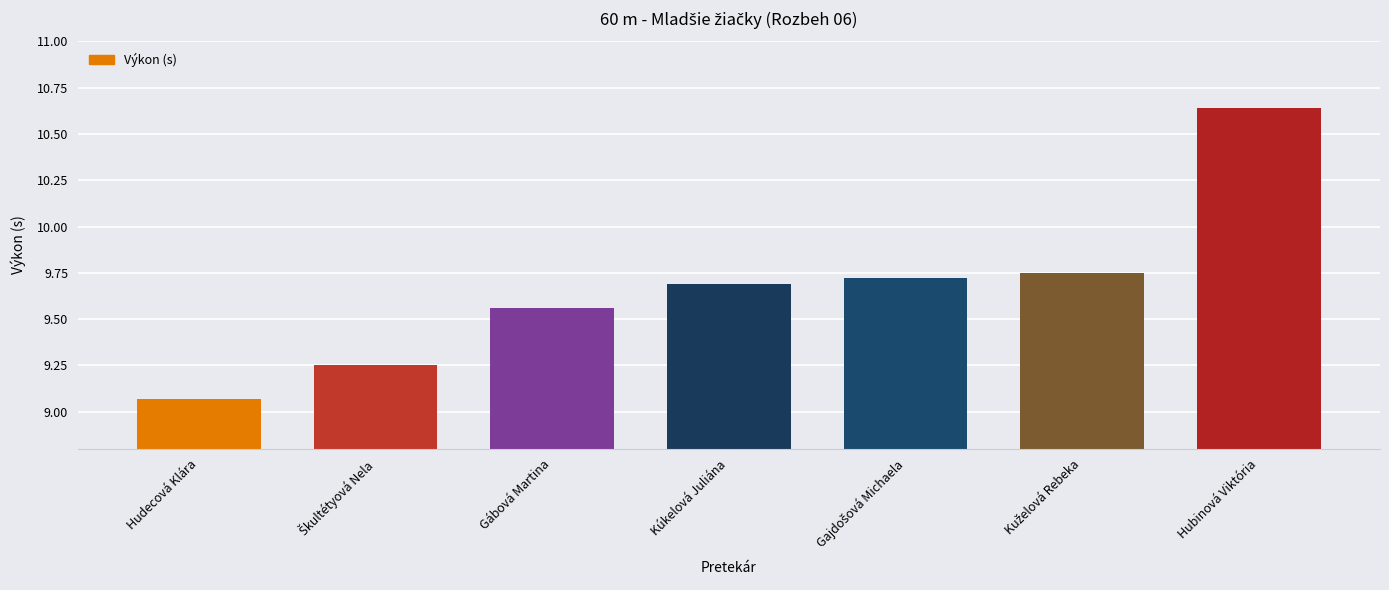

What is the sum of all values?

67.7